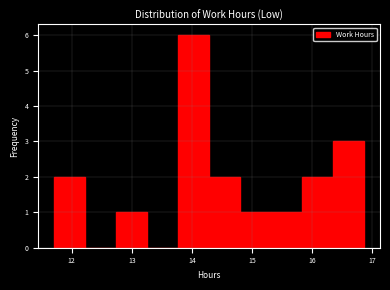

Which range on the x-axis has the tallest bar?

13.8 to 14.3